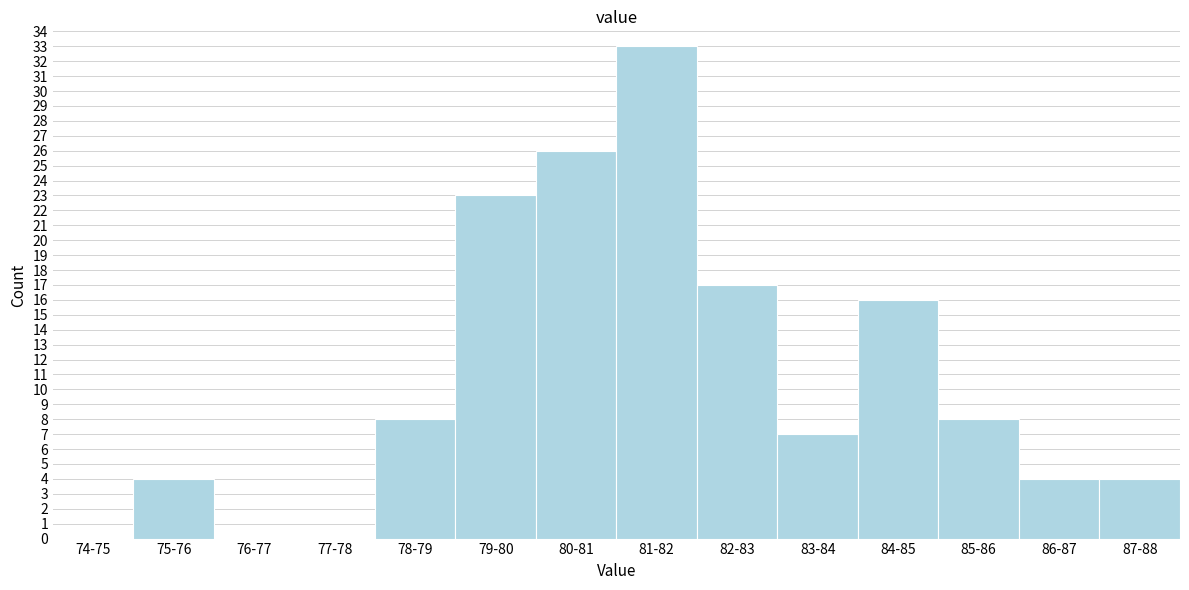

Reading left to right, list all the values displayed in this chart.

74-75=0	75-76=4	76-77=0	77-78=0	78-79=8	79-80=23	80-81=26	81-82=33	82-83=17	83-84=7	84-85=16	85-86=8	86-87=4	87-88=4